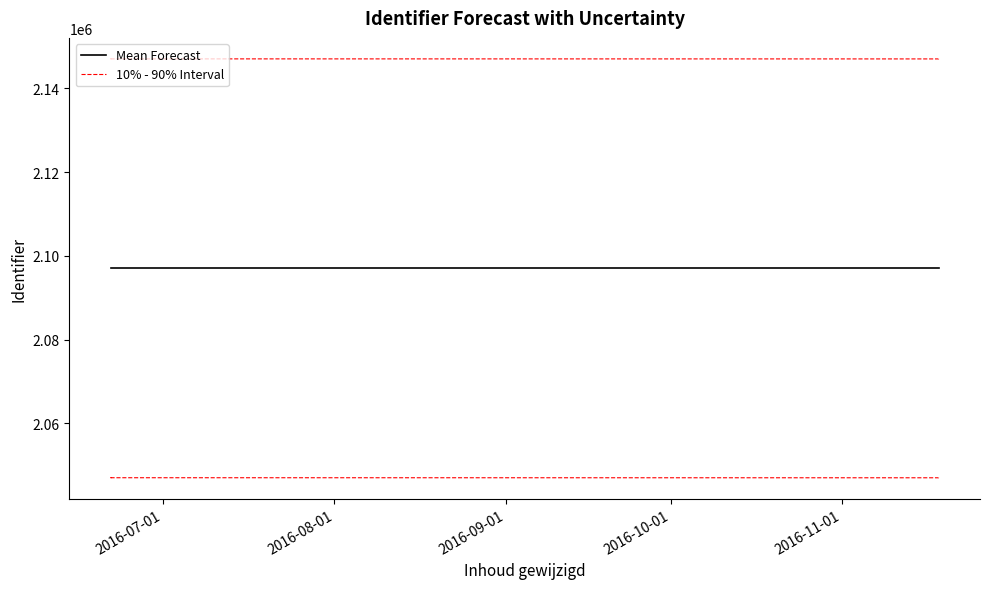

What is the sum of all Mean Forecast values?

41940208